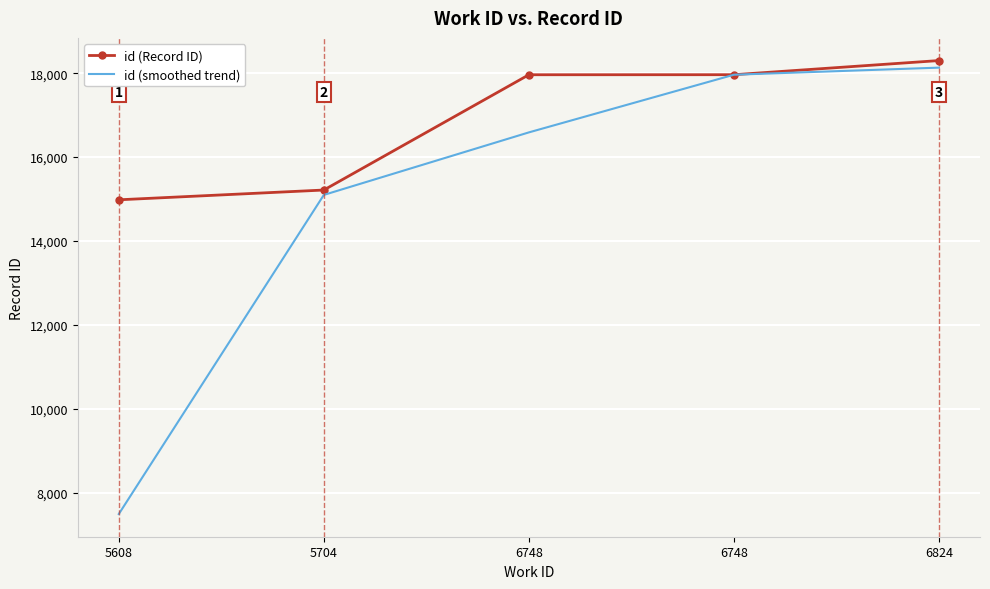

What is the sum of the id (Record ID) values at 6824 and 5608?

33281.0